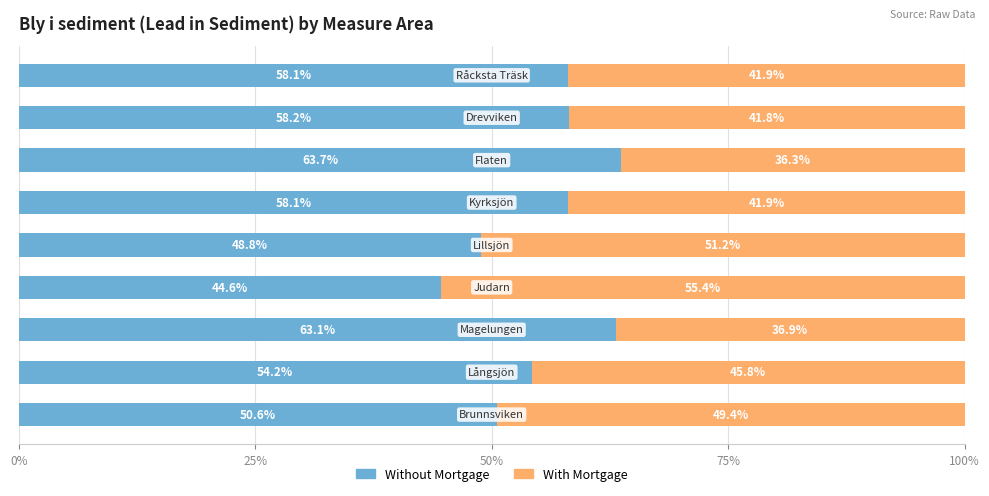

What is the difference between the maximum and minimum values in the Without Mortgage series?

19.1